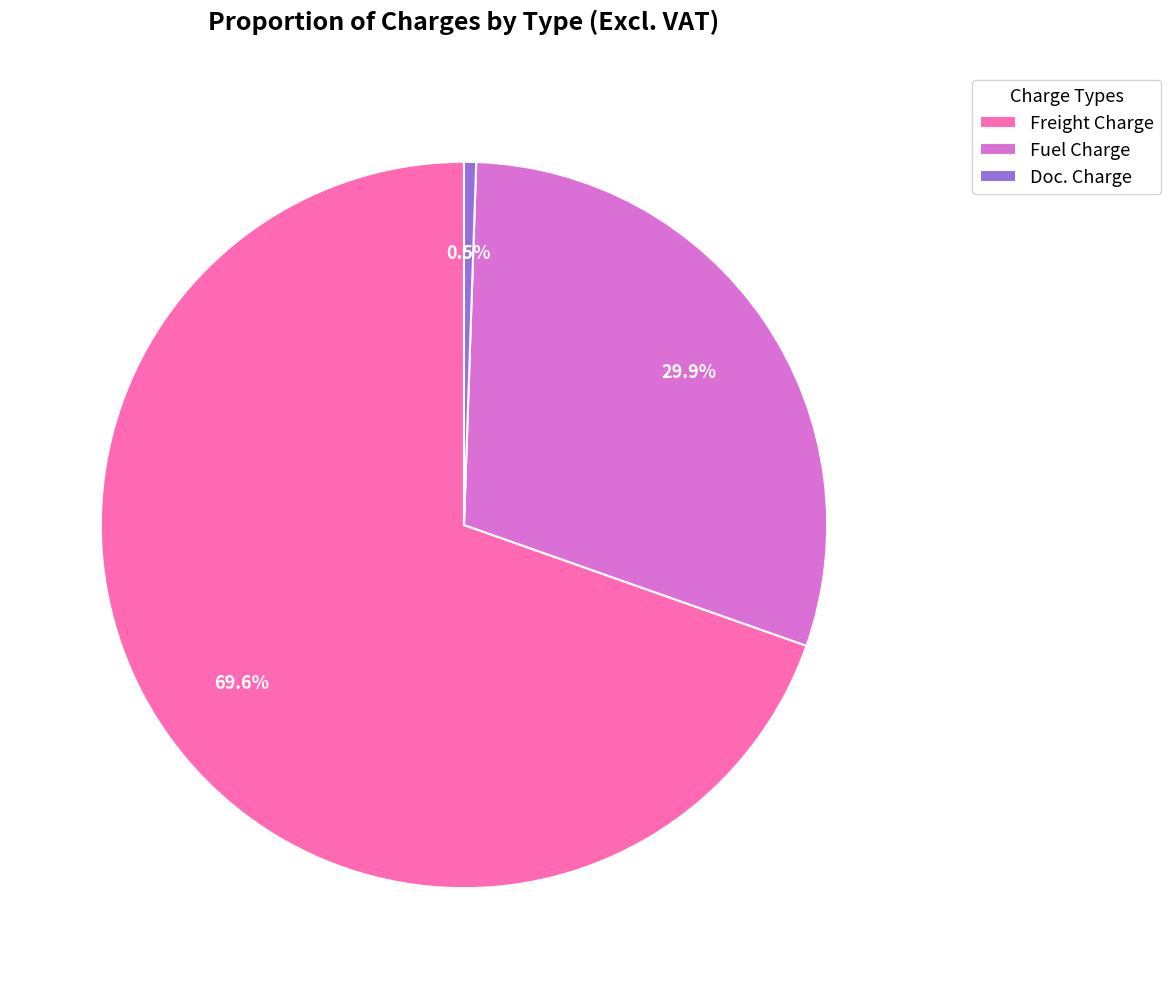

Which has a higher value, Freight Charge or Doc. Charge?

Freight Charge